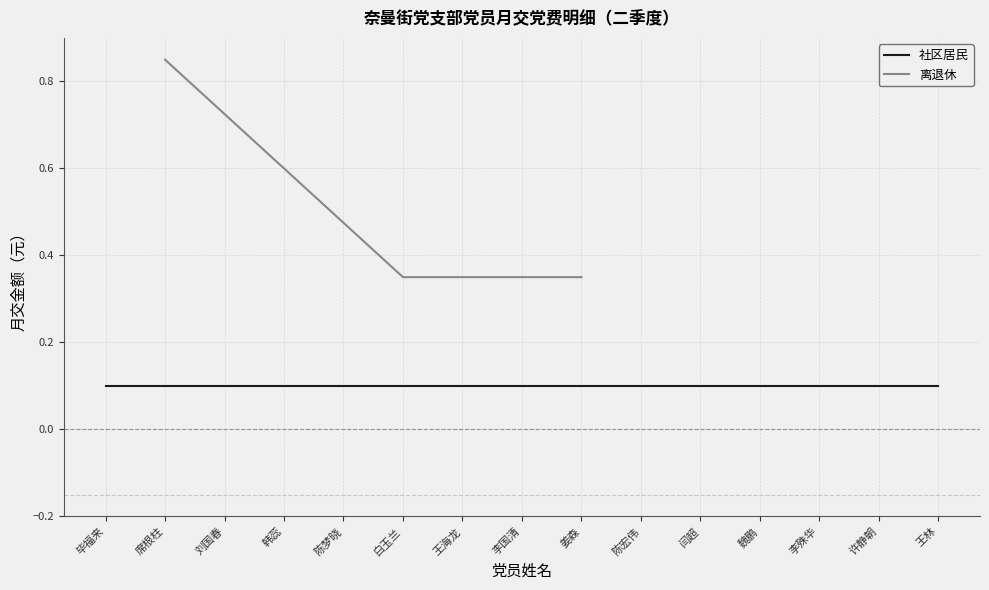

What is the difference between the maximum and minimum values?

0.5